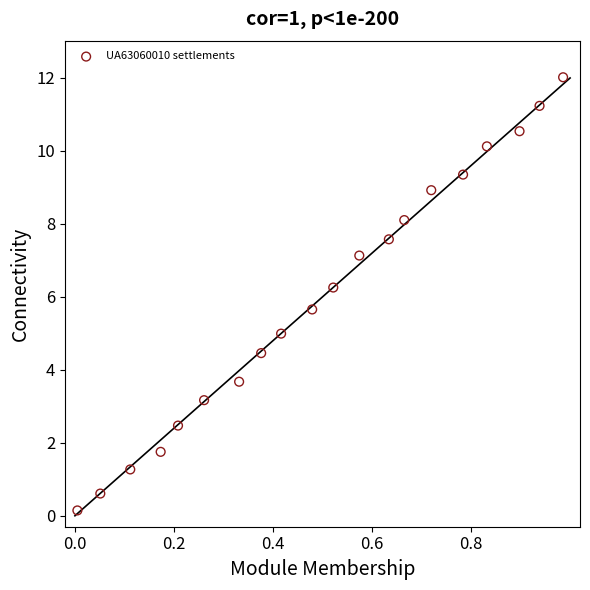

What is the range of Y values (max minus min)?

11.9